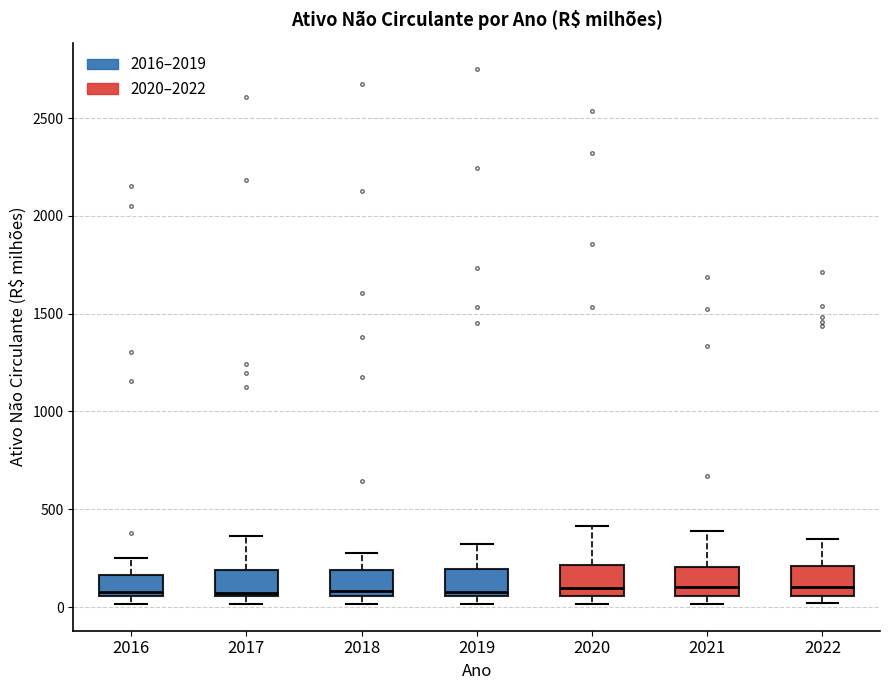

Reading left to right, transcribe this box plot: for each box, give where its median line is, the range the box spans, and where its two whiskers end, as read against the y-axis. The values are not printed on the chart, so give them approximately, as read against the axis.

2016: median 50 (just above the box's lower edge), box 50 to 150, whiskers 0 to 250
2017: median 50 (just above the box's lower edge), box 50 to 200, whiskers 0 to 350
2018: median 100, box 50 to 200, whiskers 0 to 300
2019: median 100, box 50 to 200, whiskers 0 to 300
2020: median 100, box 50 to 200, whiskers 0 to 400
2021: median 100, box 50 to 200, whiskers 0 to 400
2022: median 100, box 50 to 200, whiskers 0 to 350